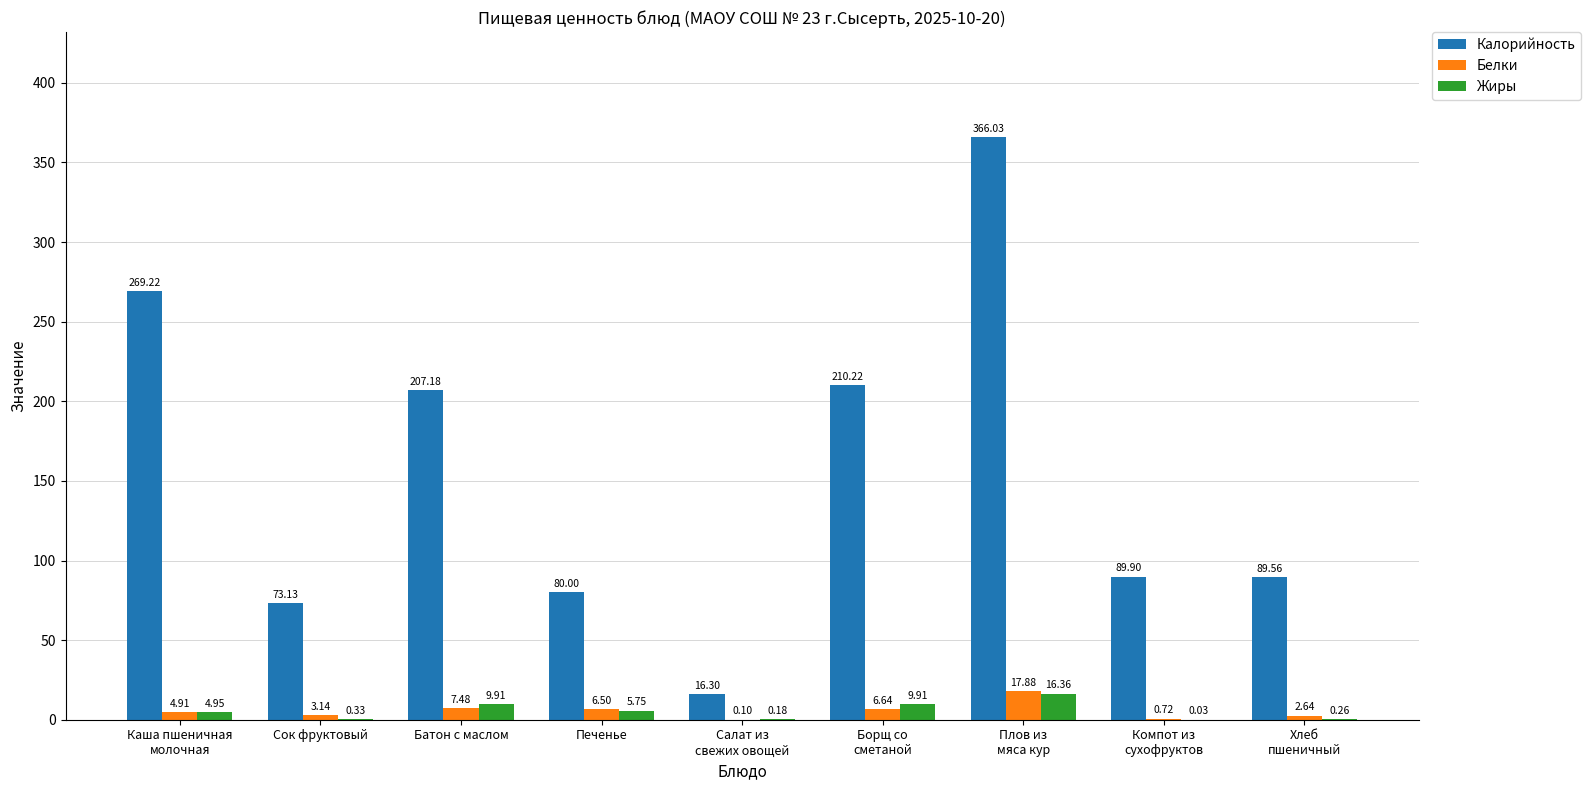

Read the Калорийность value at Салат из
свежих овощей.

16.3